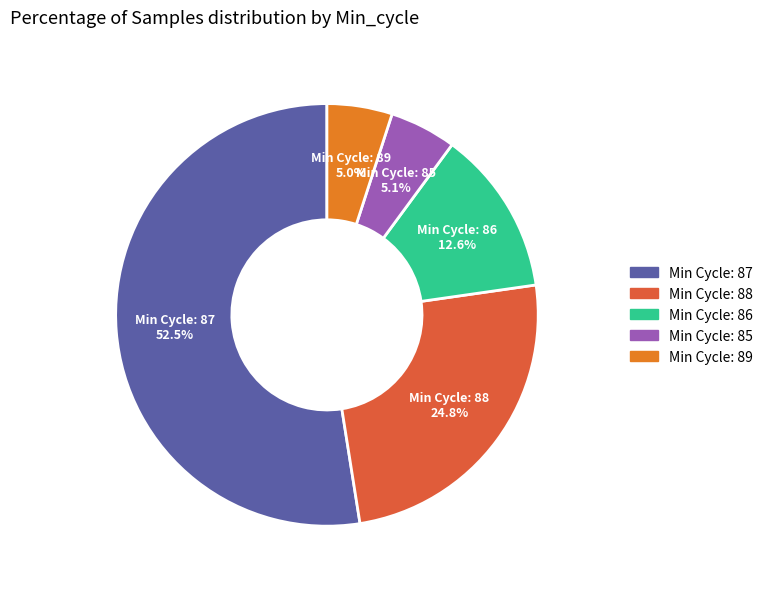

Is there a majority slice in this chart?

Yes